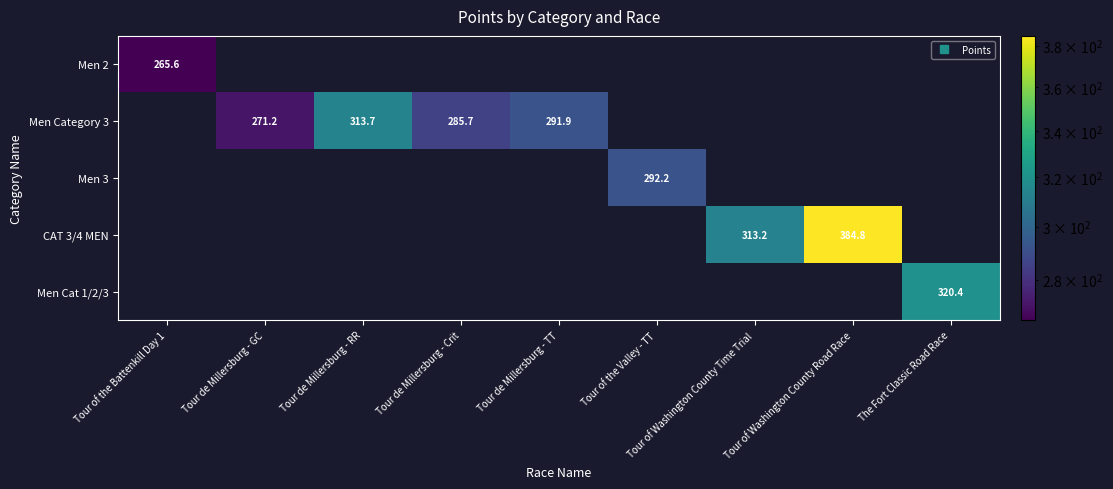

What is the maximum value shown in the chart?

384.8